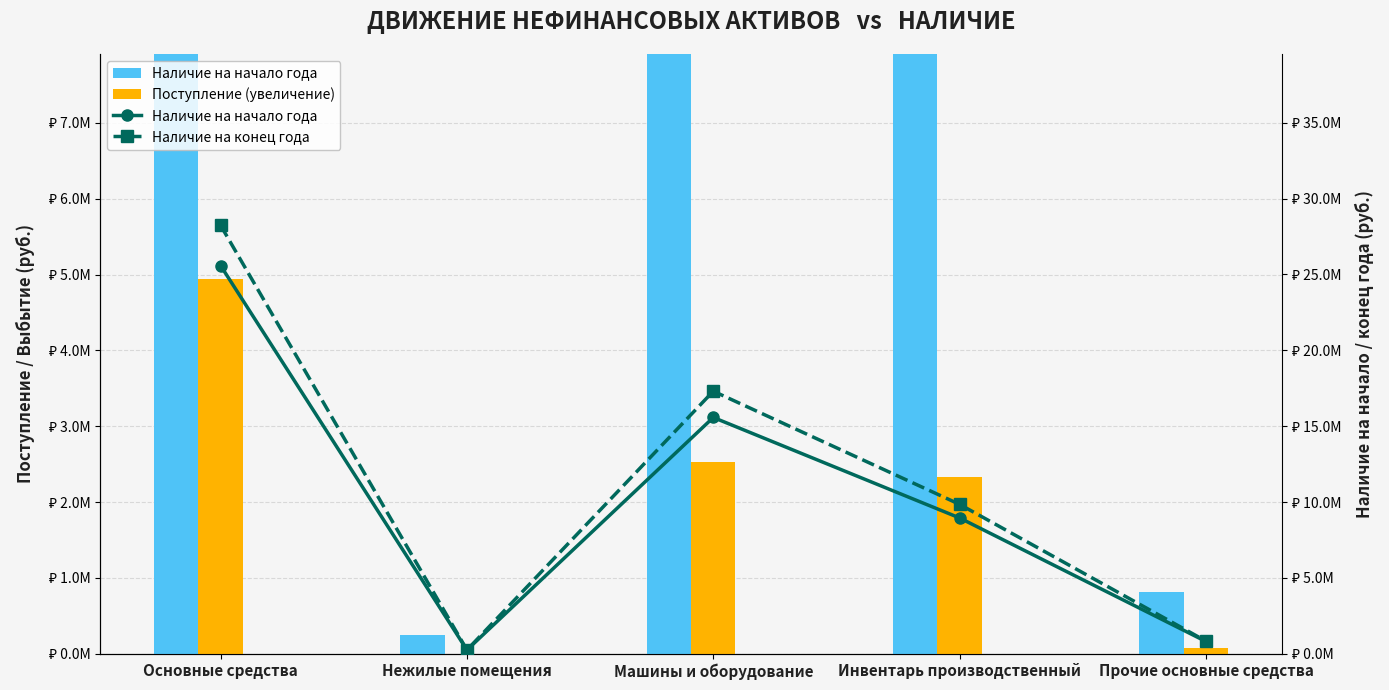

What is the label of the 1st bar from the left?

Основные средства